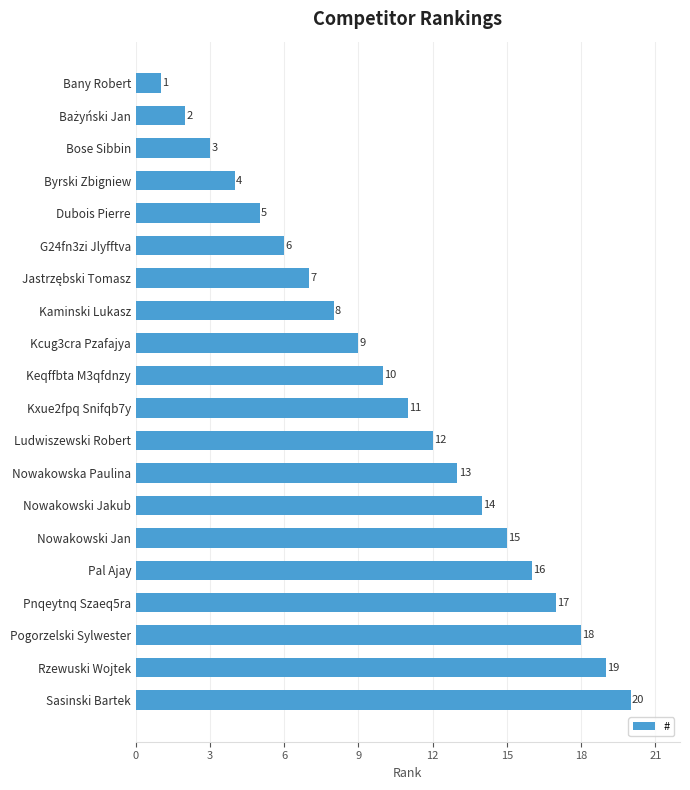

At which label is the value closest to 10?

Keqffbta M3qfdnzy